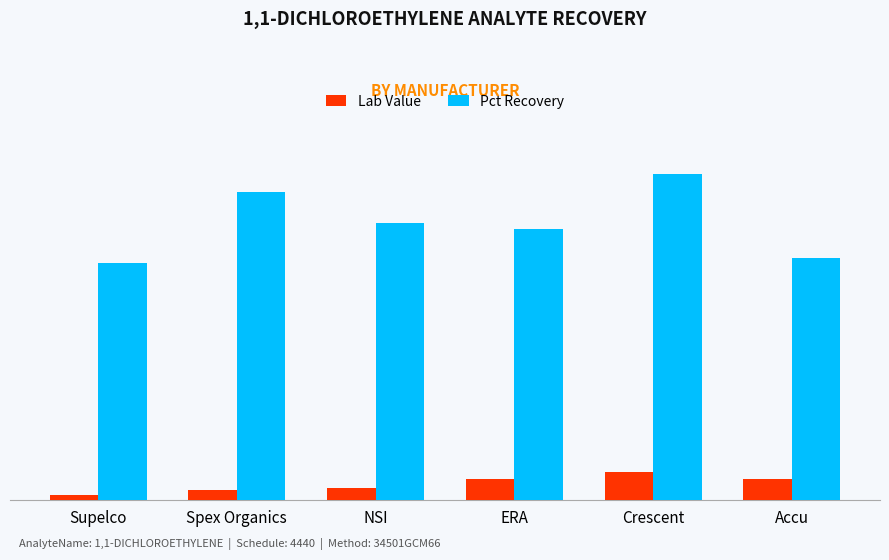

Does the chart contain stacked bars?

No